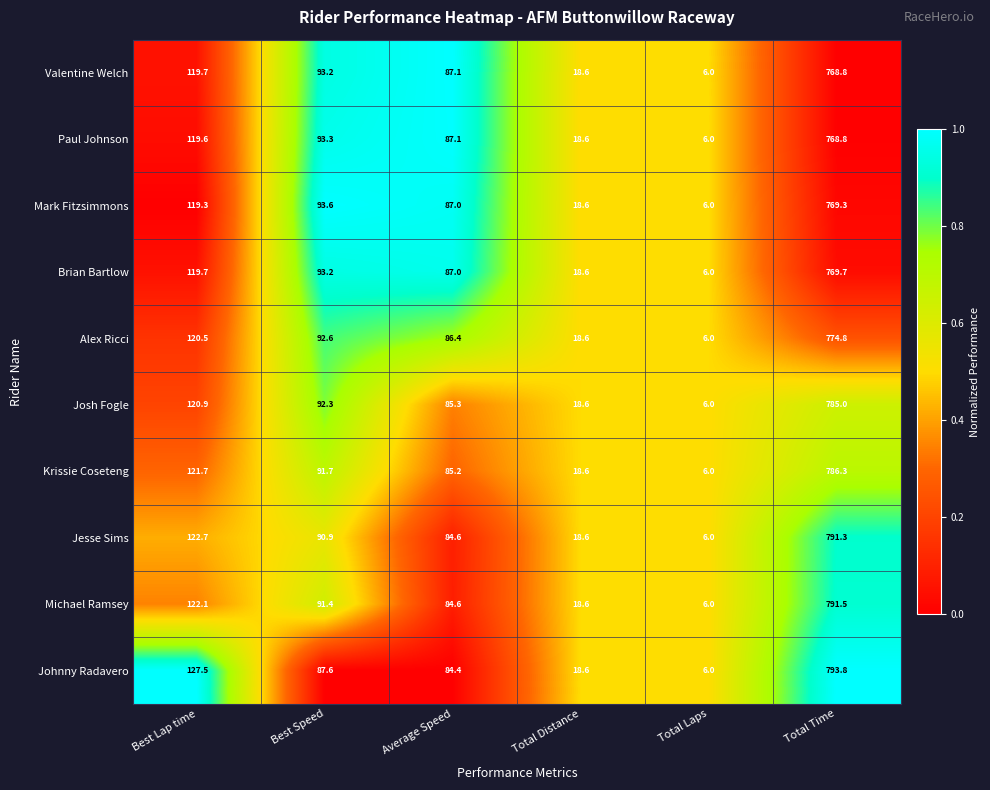

What is the sum of all Brian Bartlow values?

1094.2